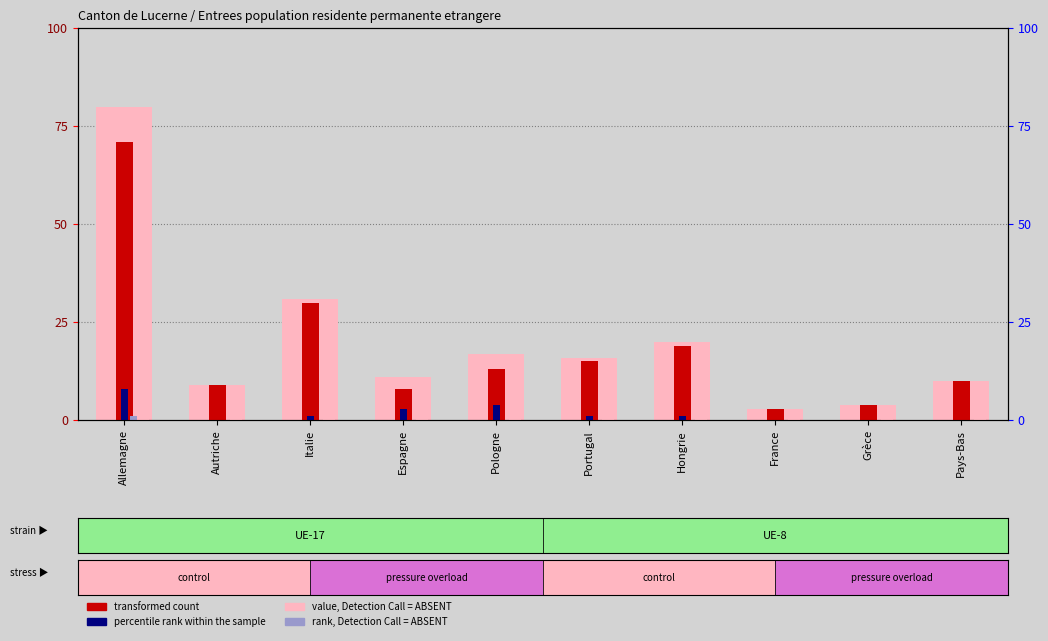

How many values in the rank, Detection Call = ABSENT series exceed 0?

1